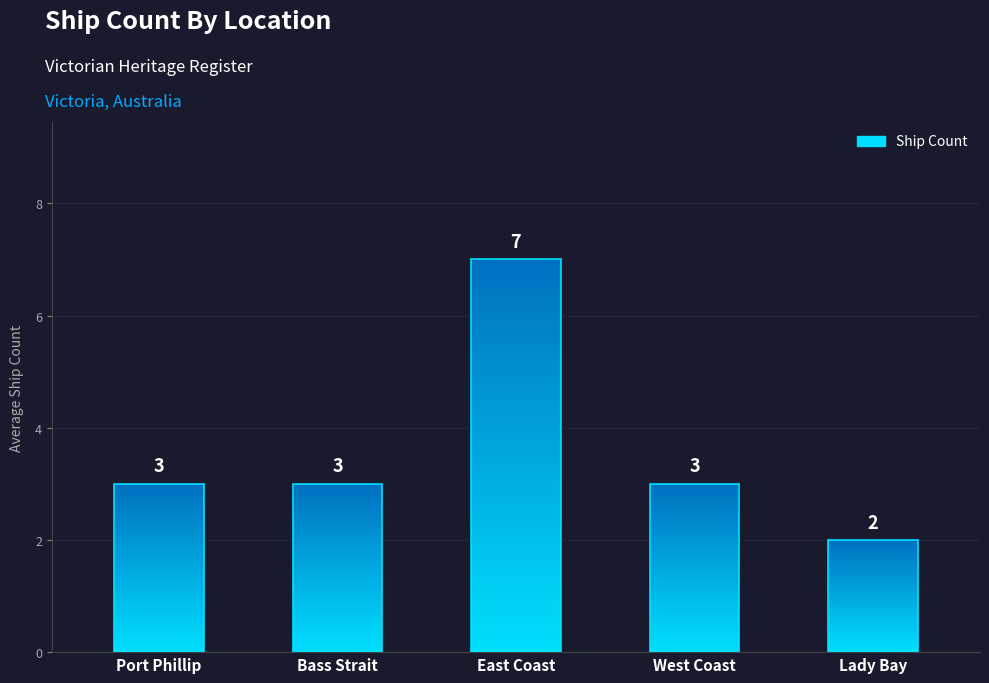

How many bars are there in total?

5